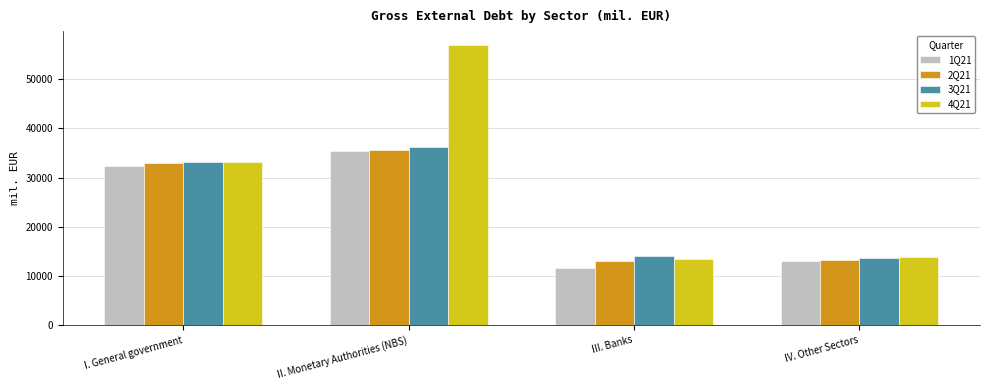

Is it true that 1Q21 equals 14526.2 at II. Monetary Authorities (NBS)?

False